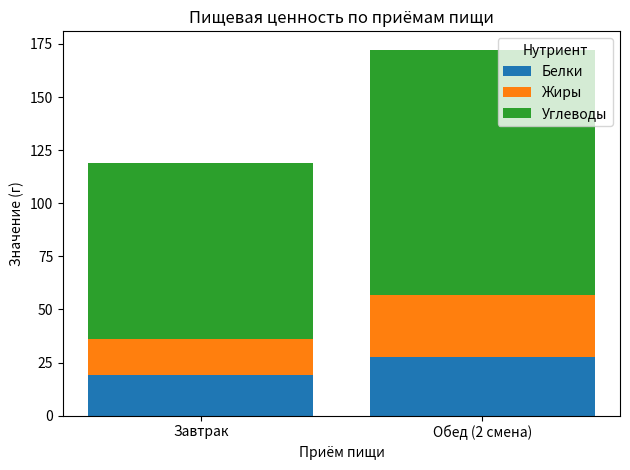

At which label does Белки first exceed 27?

Обед (2 смена)